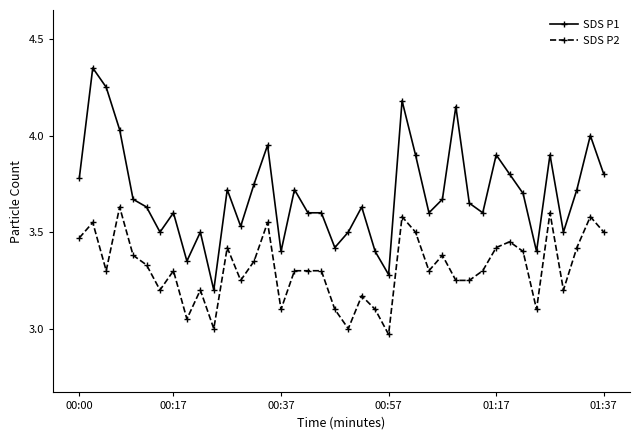

What is the difference between the maximum and minimum values in the SDS P2 series?

0.7